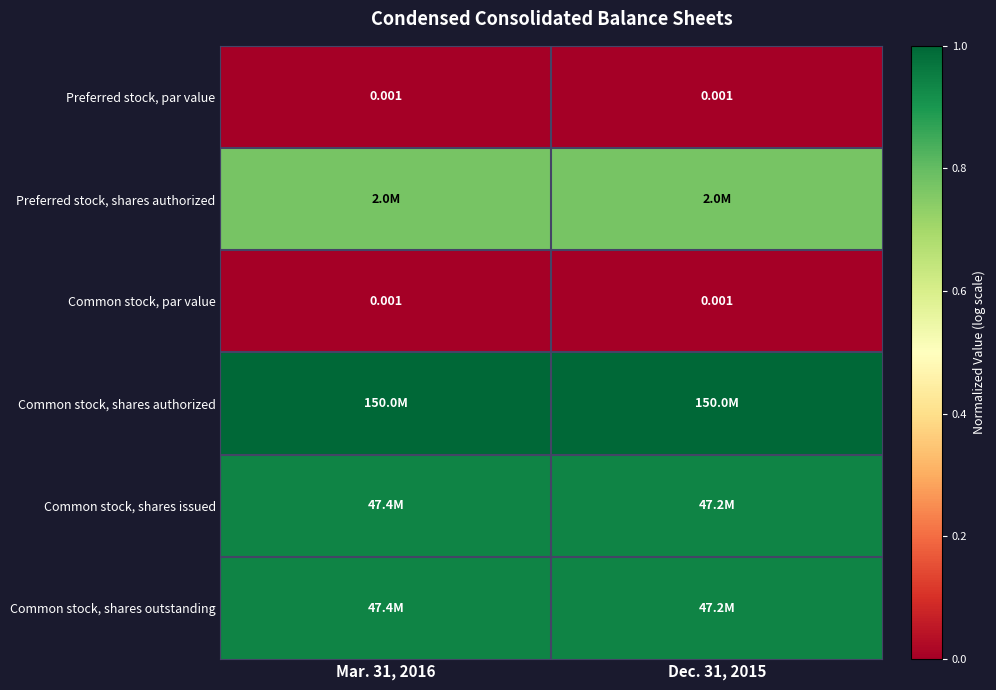

True or false: Preferred stock, par value has a value of 0.0 at Mar. 31, 2016.

True